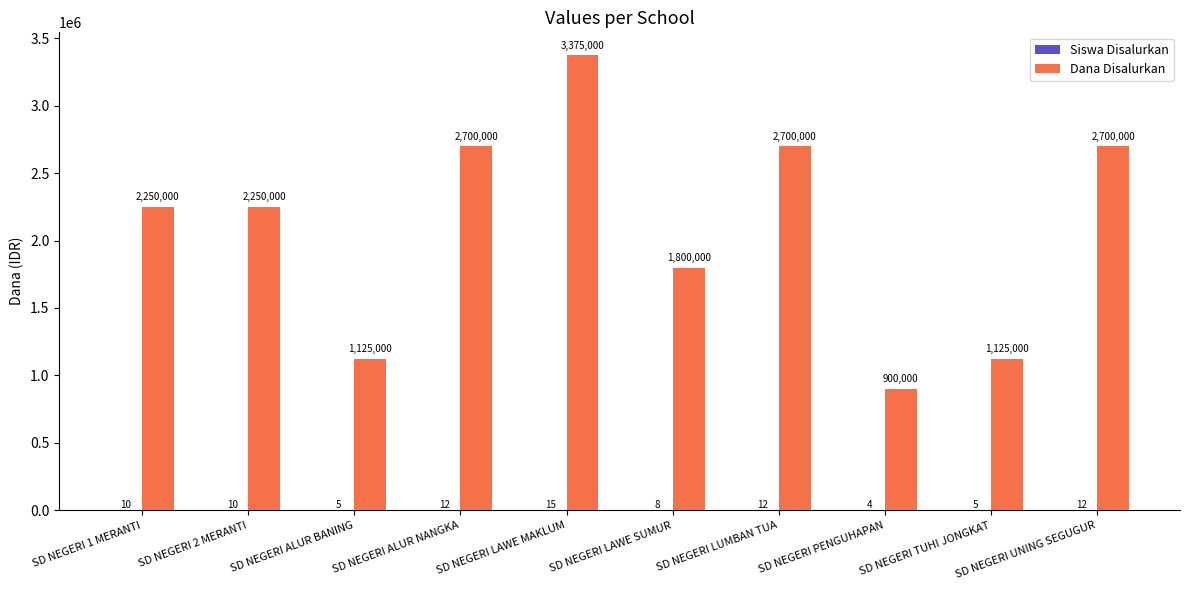

True or false: Dana Disalurkan has a value of 1682595 at SD NEGERI ALUR BANING.

False